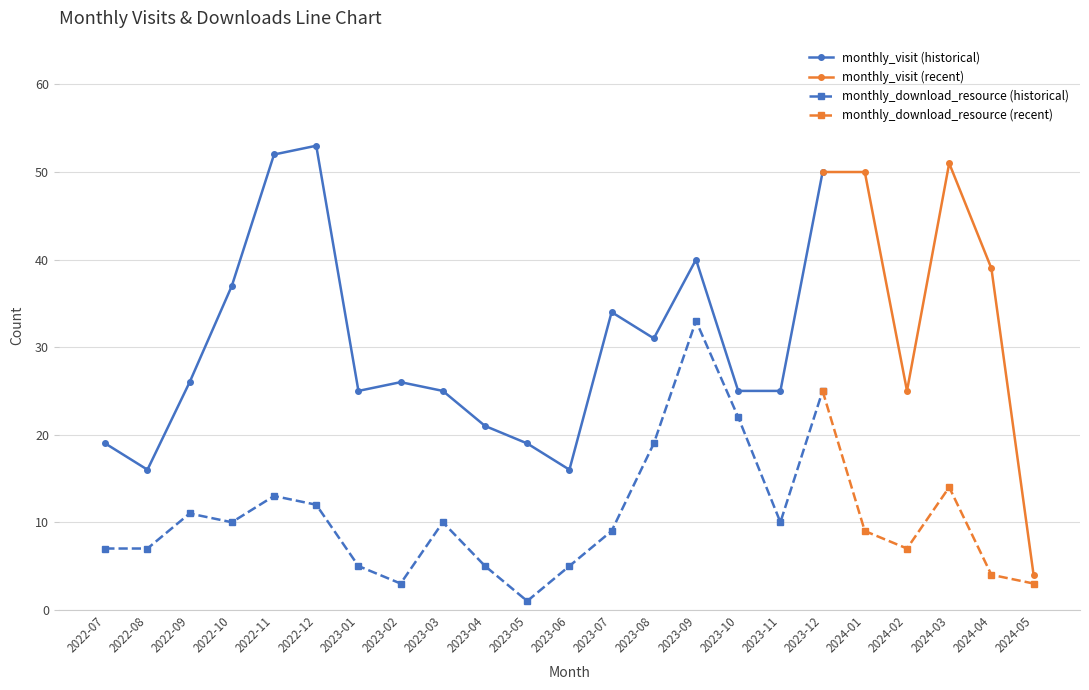

At 2023-08, list the series in order from smallest to largest.

monthly_download_resource, monthly_visit